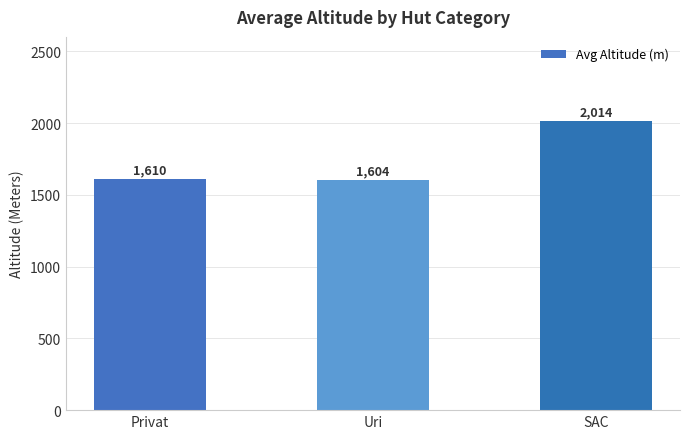

List the labels in order of value, largest first.

SAC, Privat, Uri